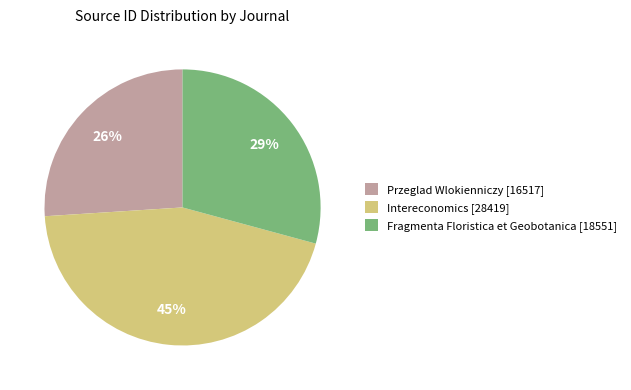

Which slice is the largest?

Intereconomics